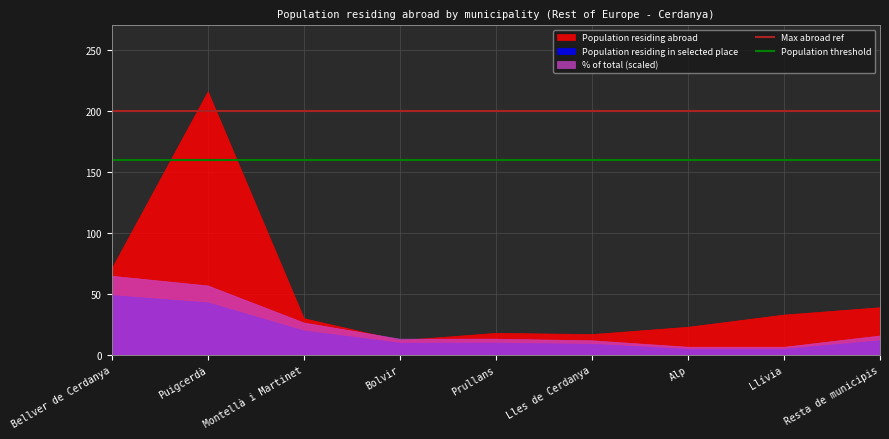

How many categories are shown in the chart?

9